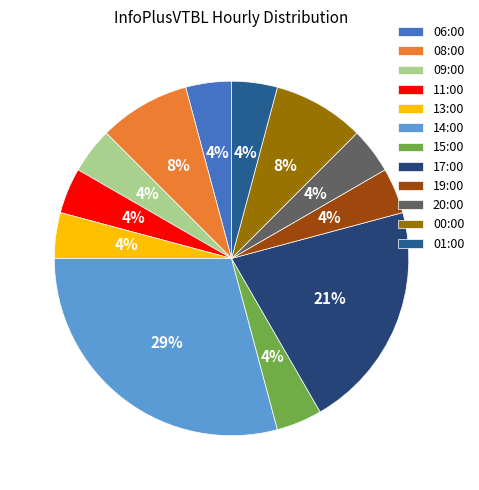

To the nearest percent, what percentage of the pie is 01:00?

4%